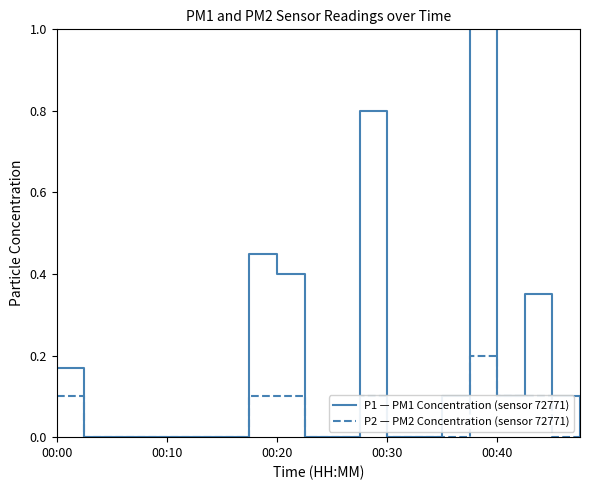

Does the chart have visible grid lines?

No